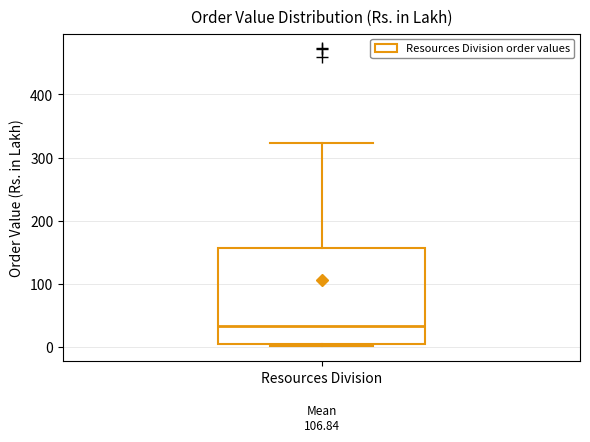

Read this box plot against the y-axis: the position of the median line, the range covered by the box, and the ends of both whiskers. The values are not printed on the chart, so give them approximately, as read against the axis.

median 30, box 0 to 160, whiskers 0 (just below the box's lower edge) to 320